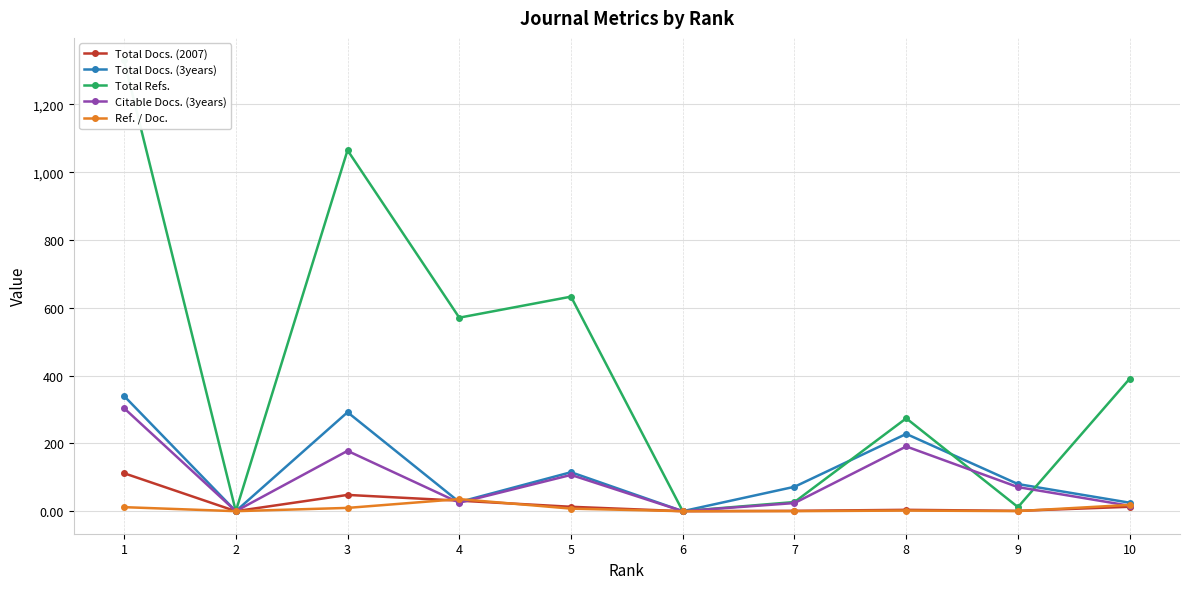

Which series has the largest range (max minus min)?

Total Refs.